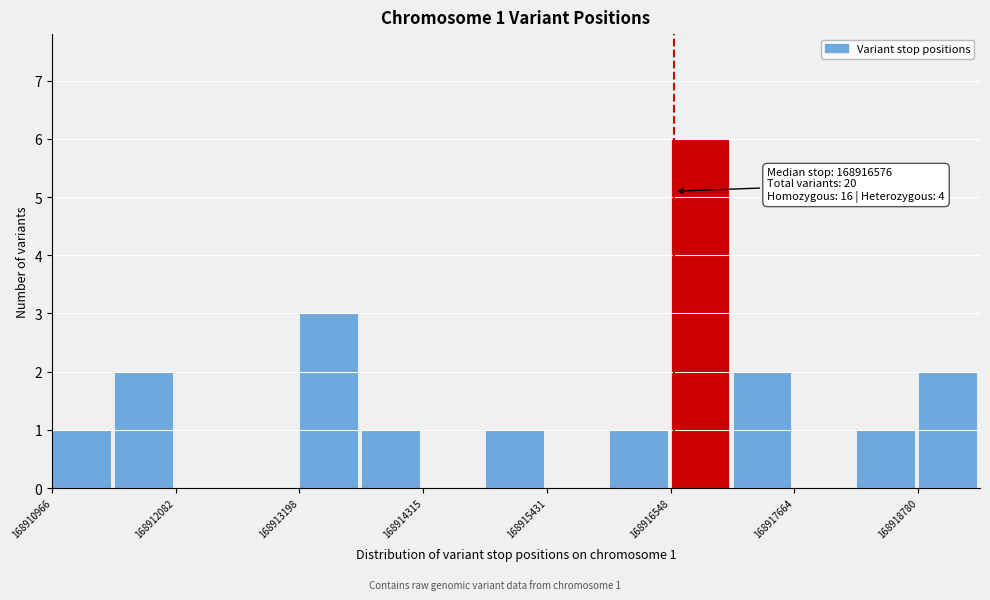

Read against the x-axis, roughly where is the centre of the tallest bar?

168916800